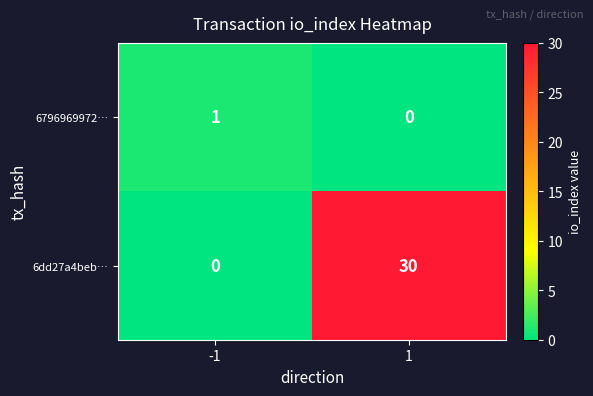

What is the sum of the 6dd27a4beb… values at 1 and -1?

30